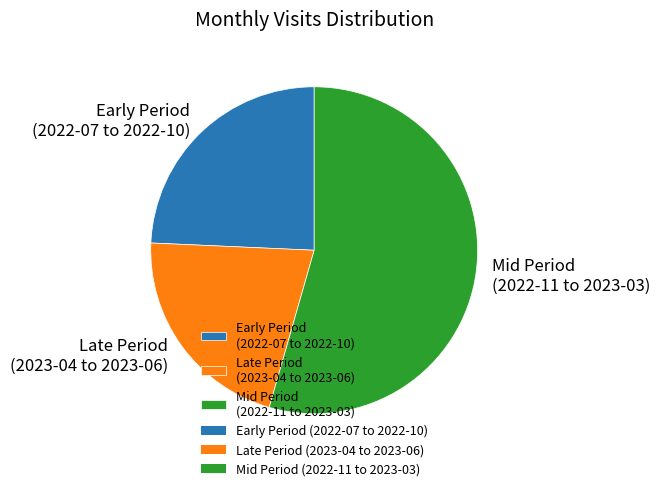

The Early Period (2022-07 to 2022-10) slice represents 32% of the pie. True or false?

False